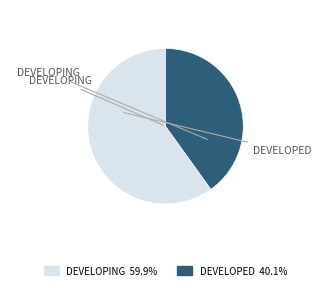

Which slice represents more than half of the pie?

DEVELOPING